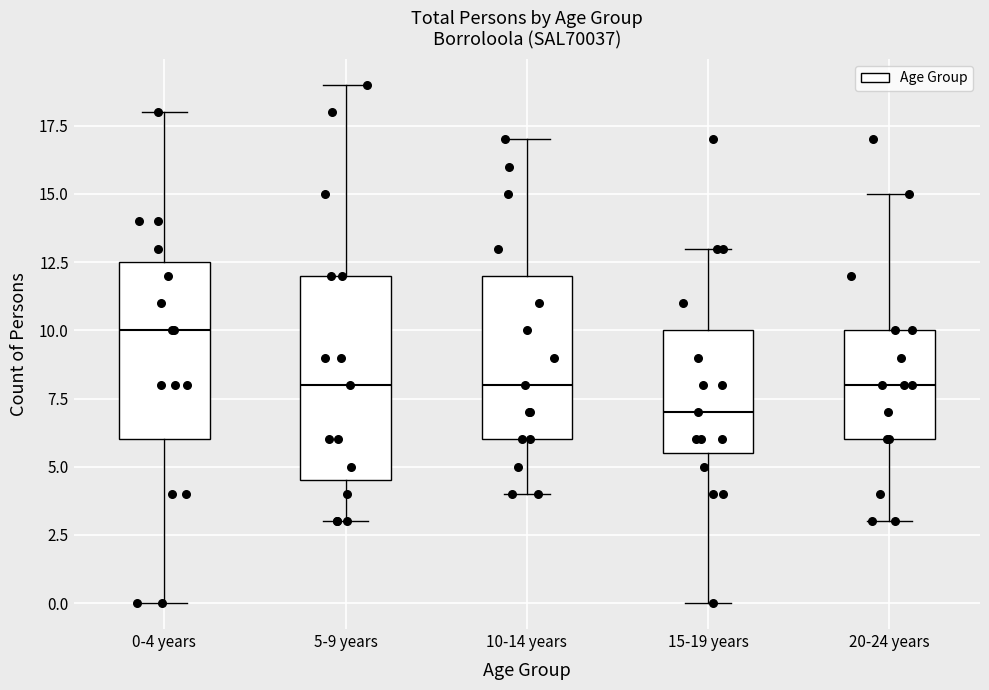

Reading left to right, transcribe this box plot: for each box, give where its median line is, the range the box spans, and where its two whiskers end, as read against the y-axis. The values are not printed on the chart, so give them approximately, as read against the axis.

0-4 years: median 10.0, box 6.0 to 12.5, whiskers 0.0 to 18.0
5-9 years: median 8.0, box 4.5 to 12.0, whiskers 3.0 to 19.0
10-14 years: median 8.0, box 6.0 to 12.0, whiskers 4.0 to 17.0
15-19 years: median 7.0, box 5.5 to 10.0, whiskers 0.0 to 13.0
20-24 years: median 8.0, box 6.0 to 10.0, whiskers 3.0 to 15.0